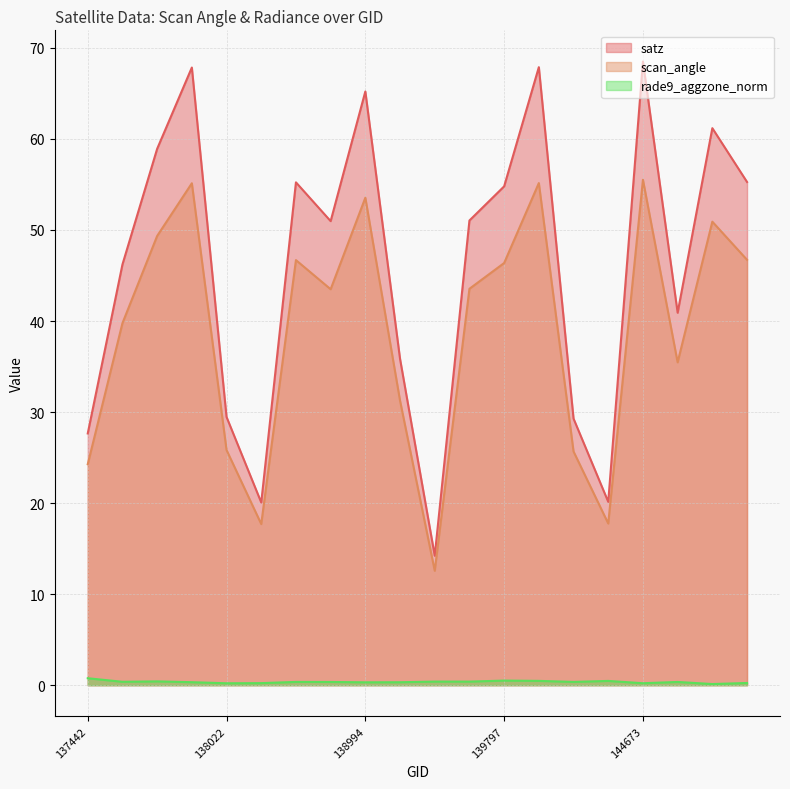

How many values in the scan_angle series exceed 43?

11